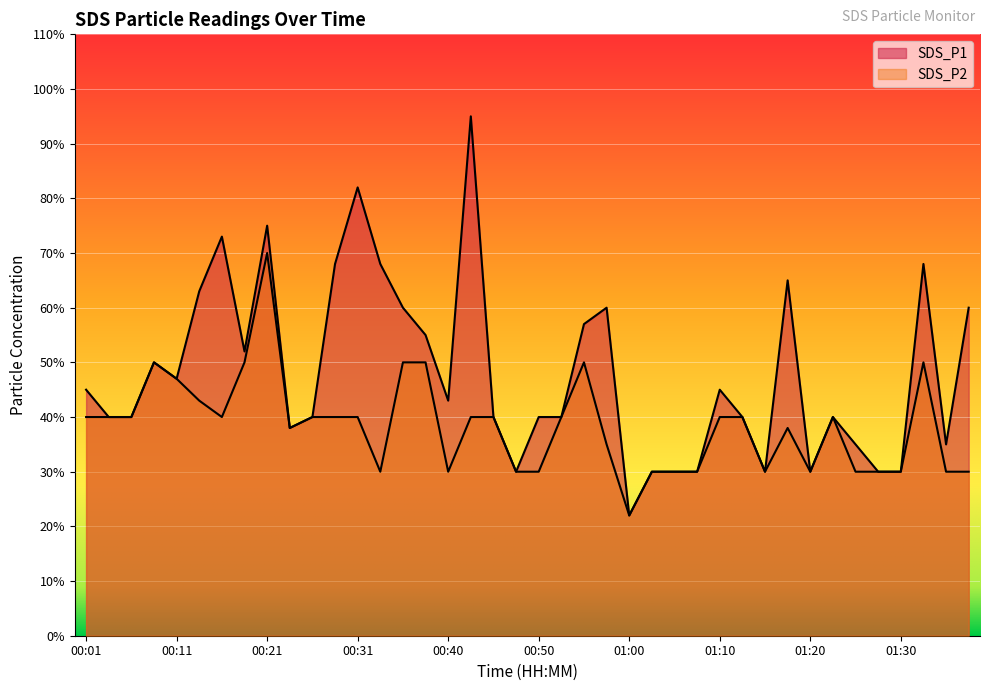

What is the spread (max minus min) of values at 00:31?

0.4